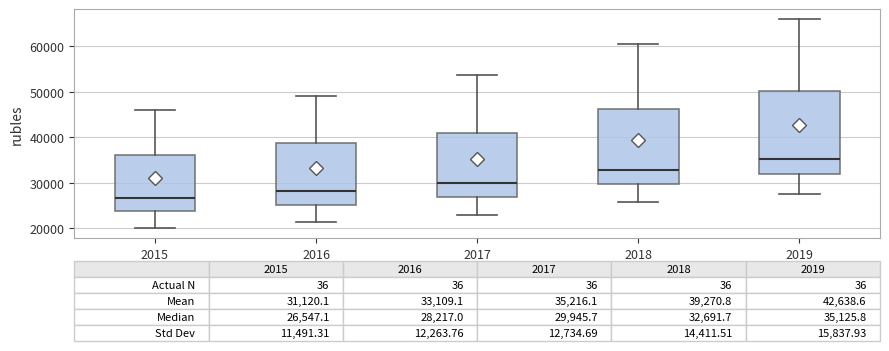

Comparing the boxes themselves (not the whiskers), which one is the tallest?

2019